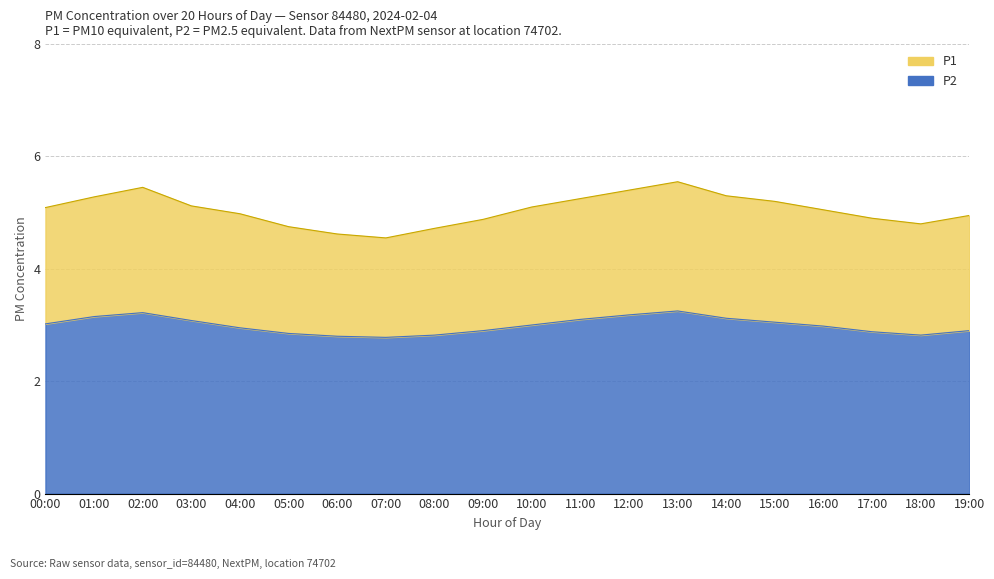

What is the value of the P2 point at the 3rd from the left?

3.2